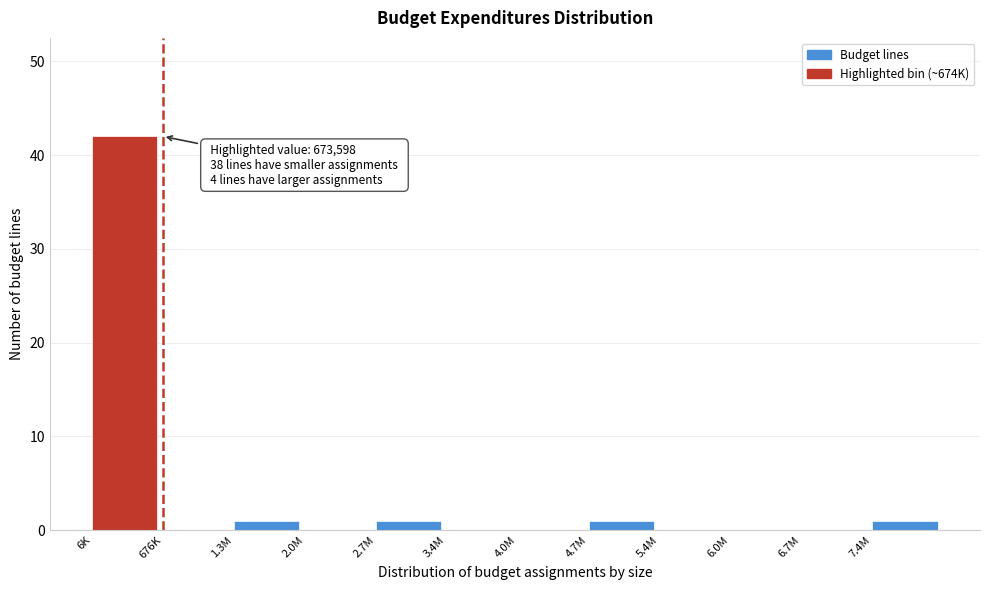

Reading left to right, list all the values displayed in this chart.

6K=42	676K=0	1.3M=1	2.0M=0	2.7M=1	3.4M=0	4.0M=0	4.7M=1	5.4M=0	6.0M=0	6.7M=0	7.4M=1